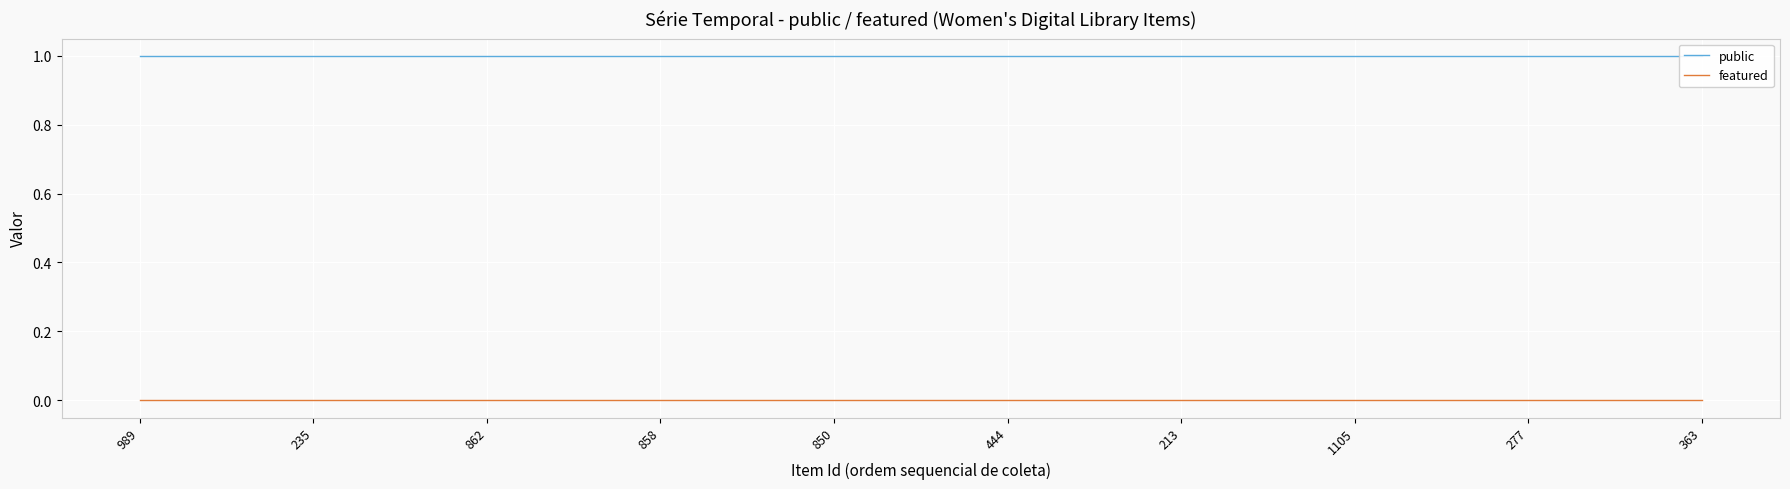

What is the value of the public point at the 4th from the left?

1